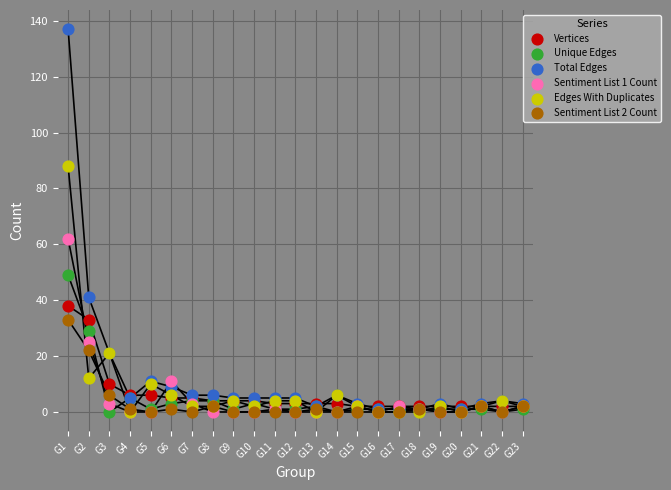

Across all series, what Y value is closest to 68?

62